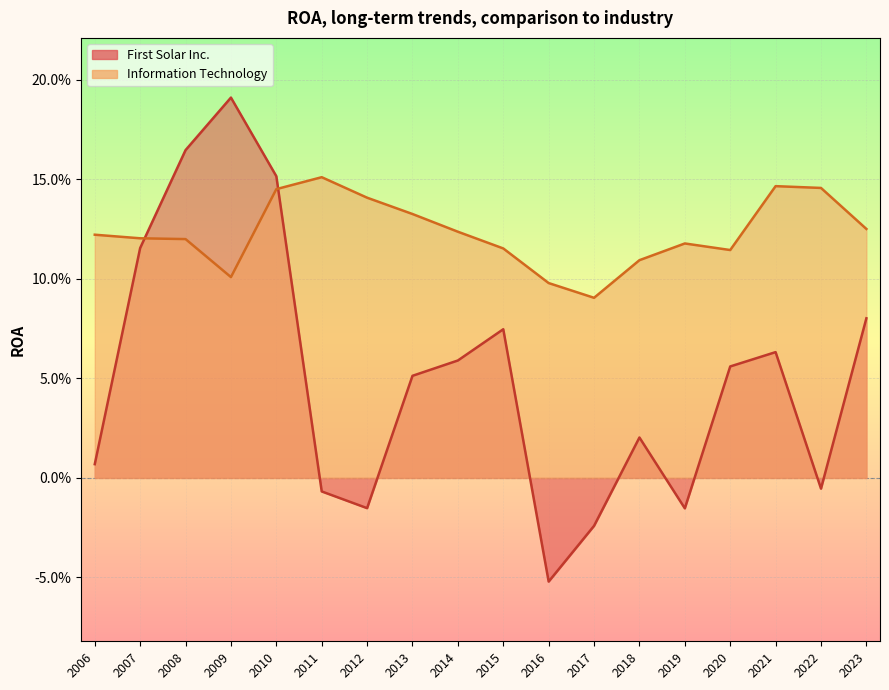

How many interior local valleys does the Information Technology series have?

3